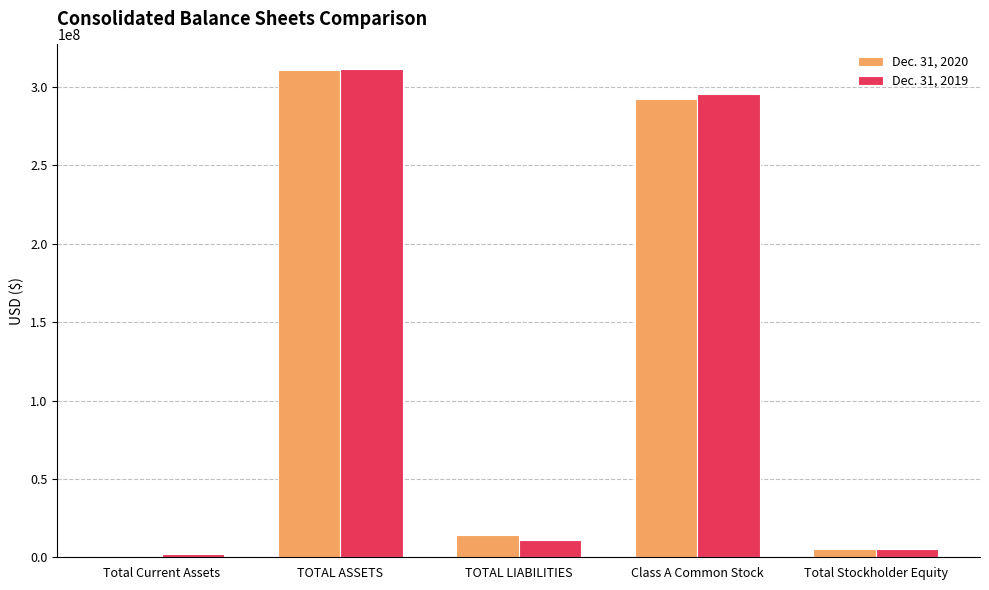

Which series has the widest spread of values?

Dec. 31, 2020